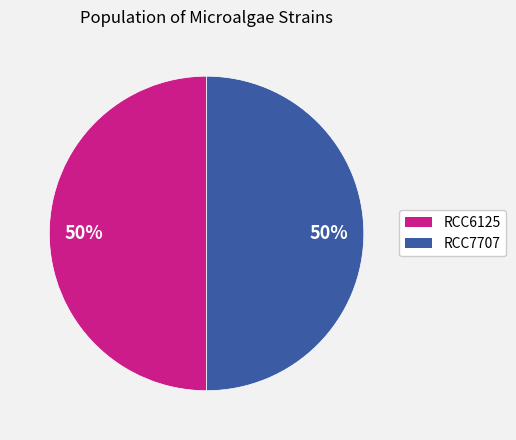

To the nearest percent, what is the combined percentage of RCC7707 and RCC6125?

100%